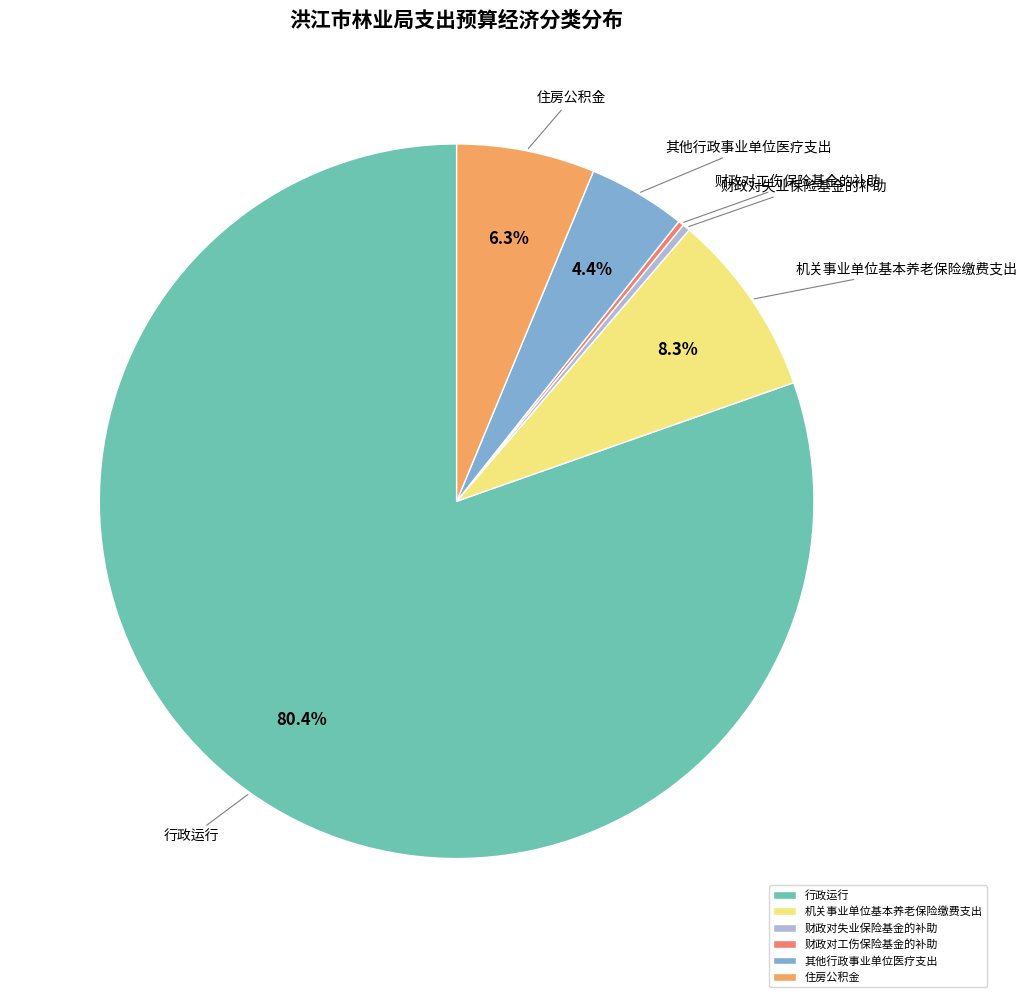

Approximately how many times larger is the value at 其他行政事业单位医疗支出 compared to 住房公积金?

0.7